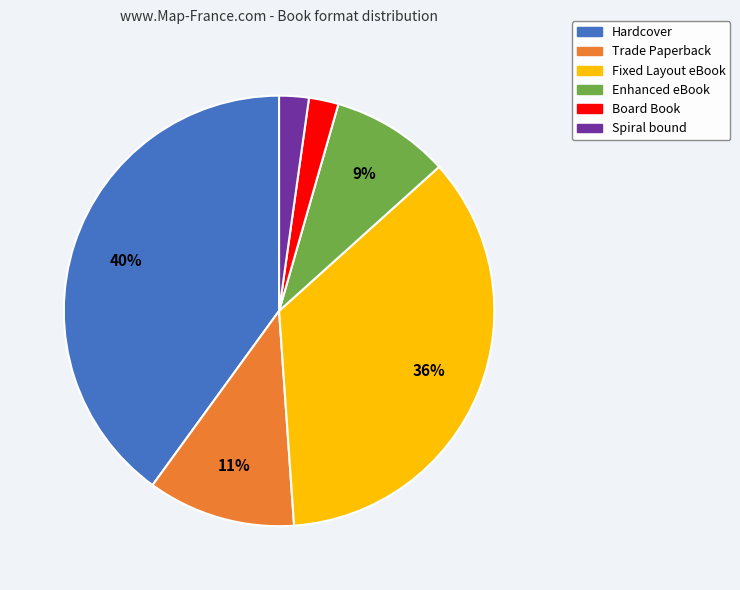

Does any single category account for the majority?

No